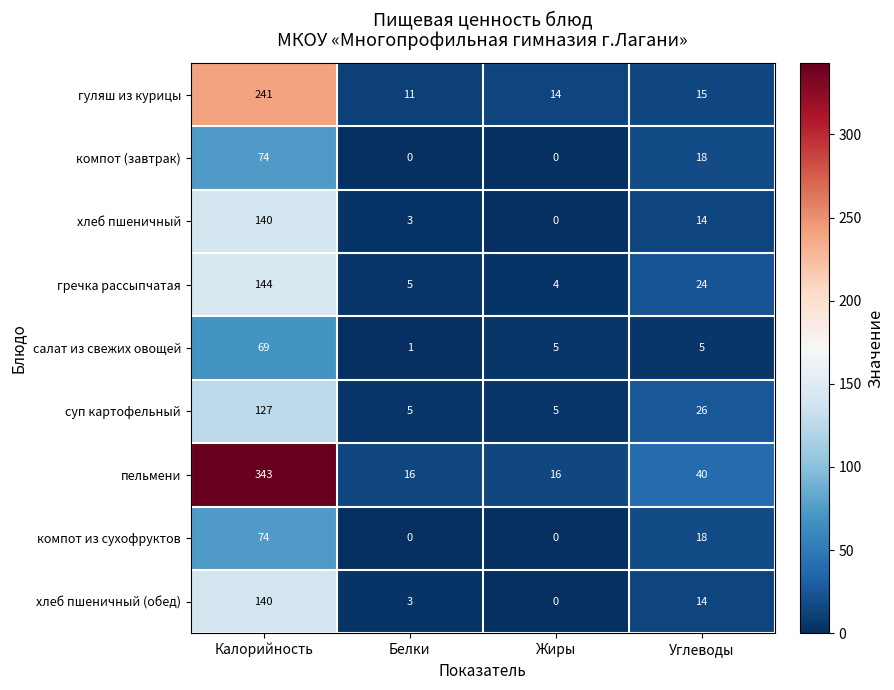

Which series has the widest spread of values?

пельмени